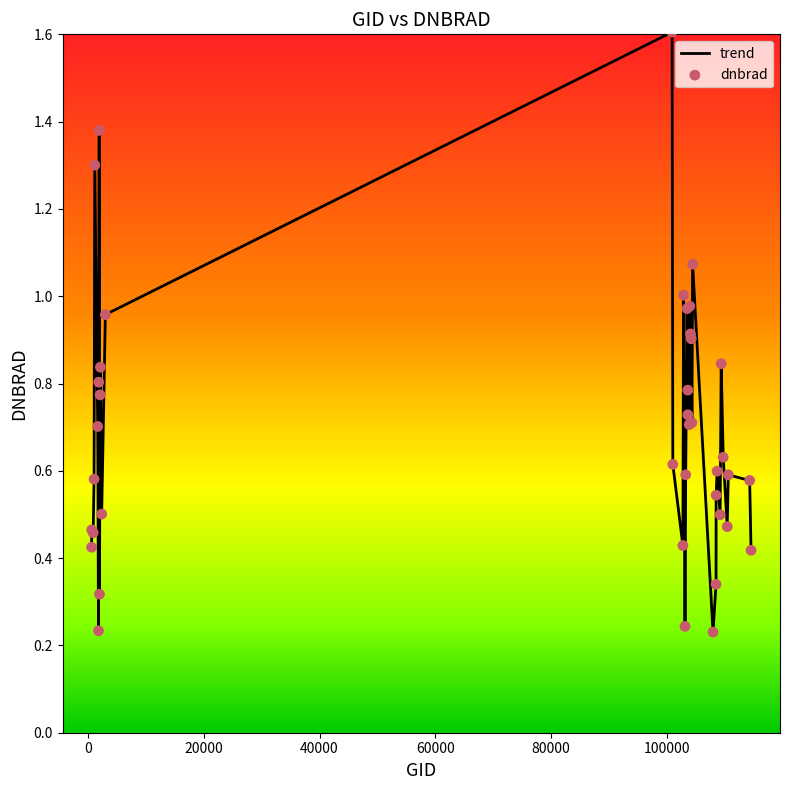

What is the greatest value displayed?

1.6